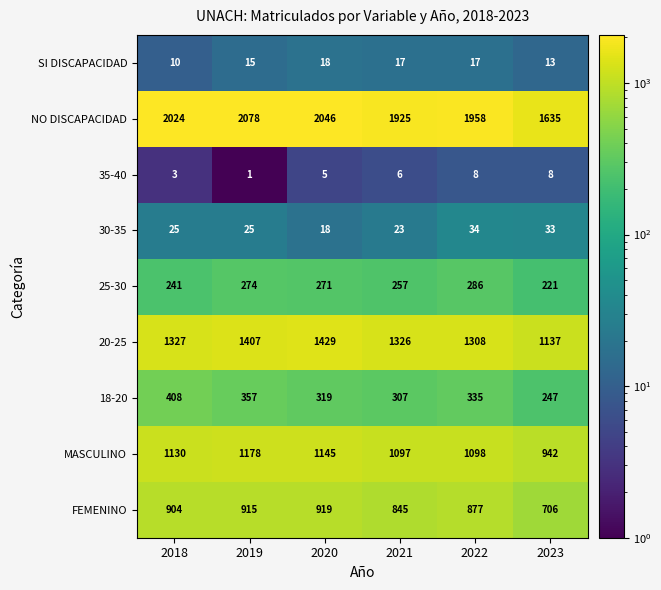

At which category does the chart reach its peak across all series?

2019